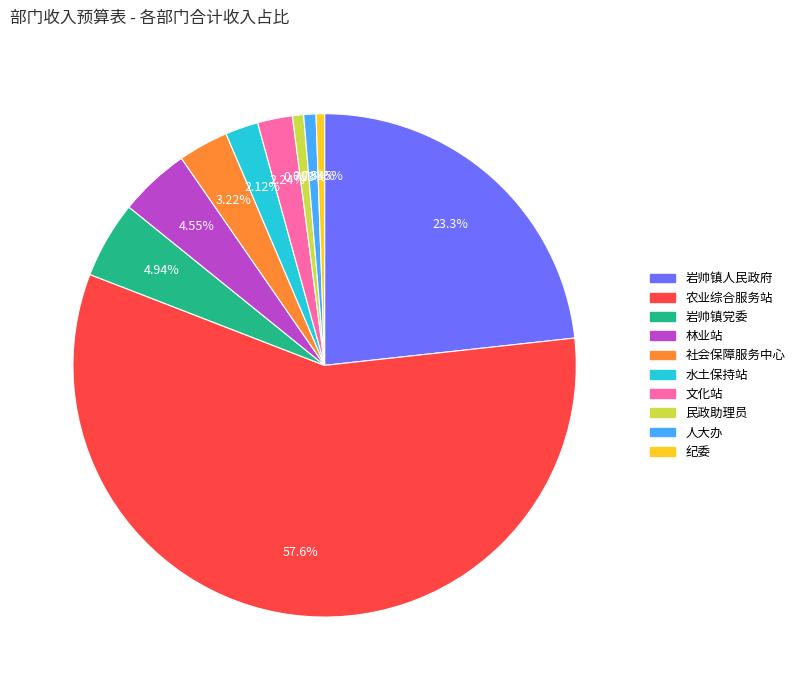

Which slice is the largest?

农业综合服务站